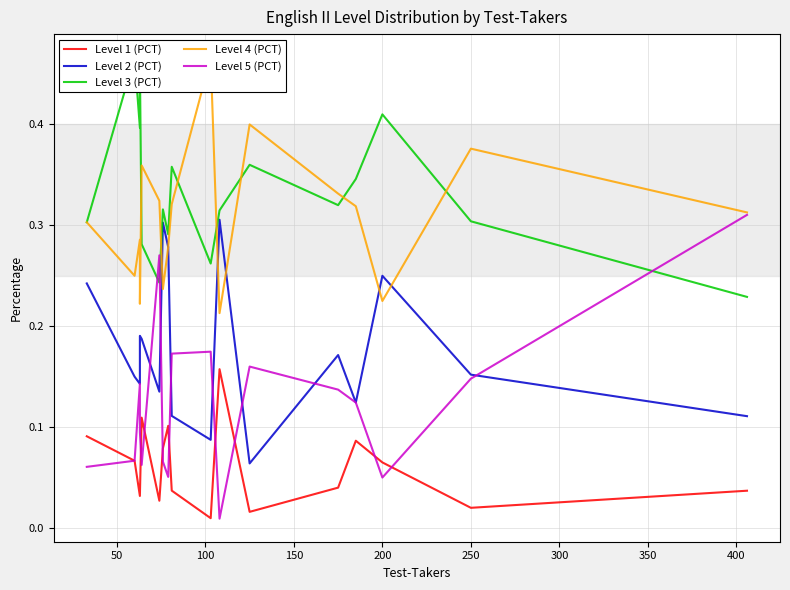

What is the total value across all series at 350?

1.0